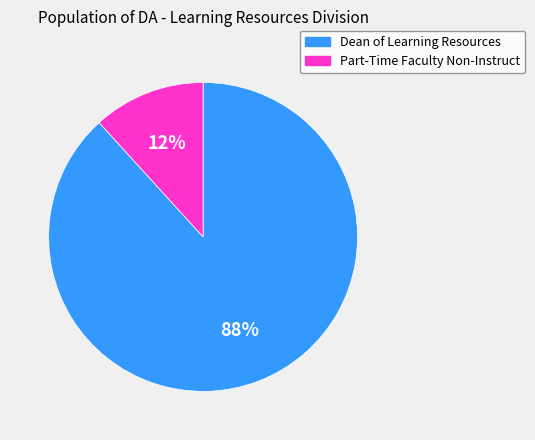

How many slices are in this pie chart?

2